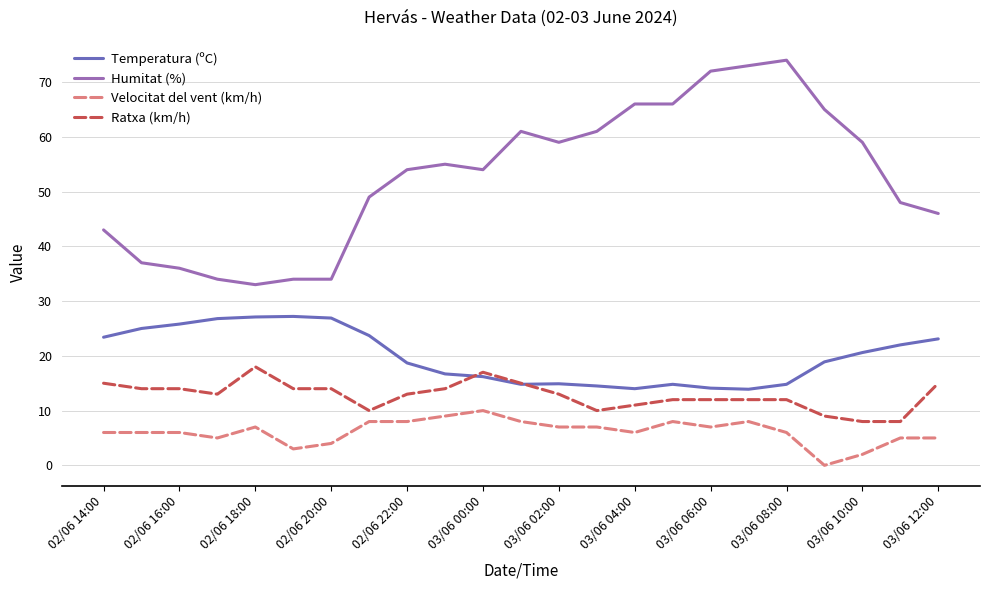

How many Ratxa (km/h) values are between 11 and 14?

13